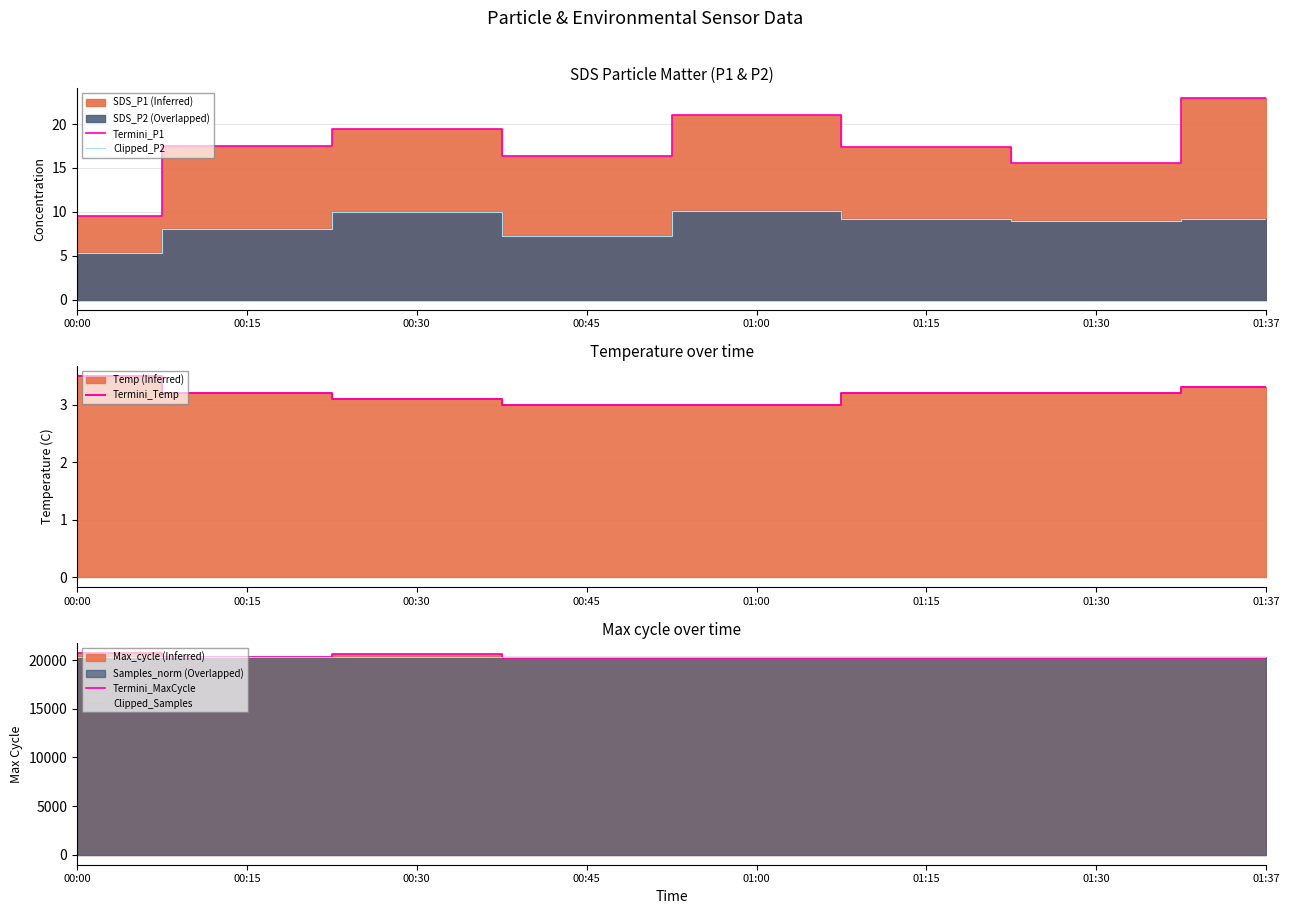

What is the minimum value shown in the chart?

3.0